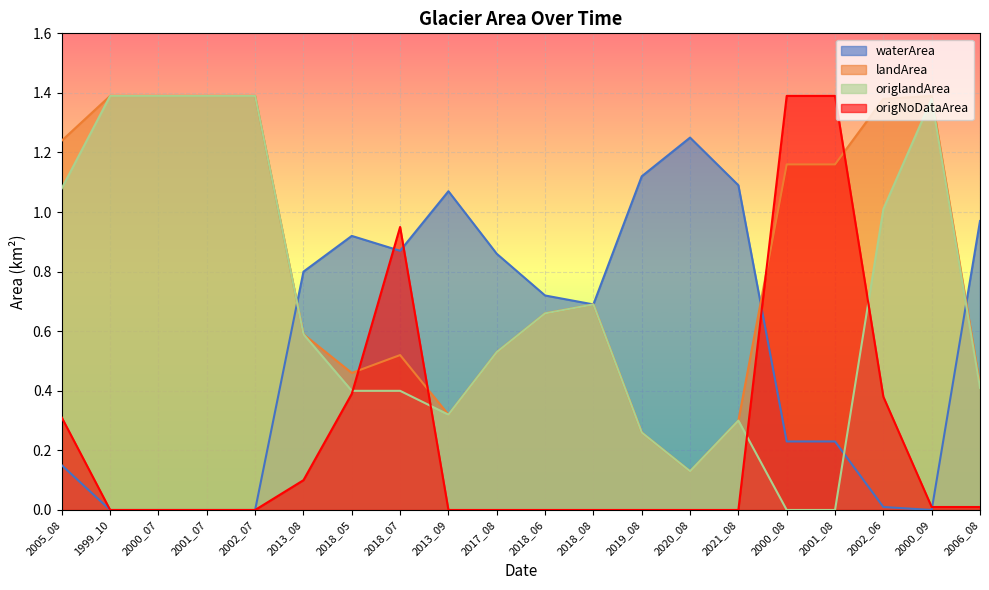

What are all the series names shown in the legend?

waterArea, landArea, origlandArea, origNoDataArea